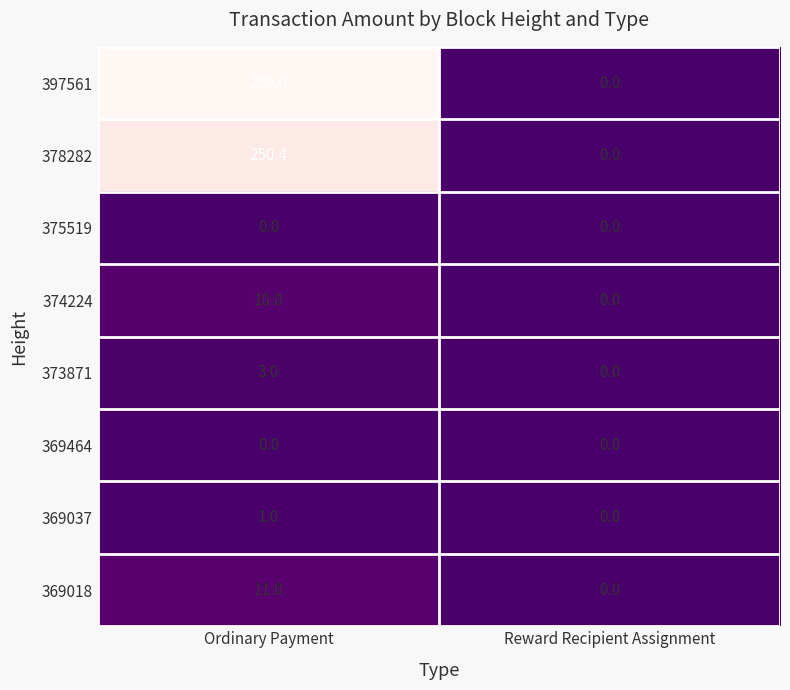

At which label does 378282 first exceed 250?

Ordinary Payment